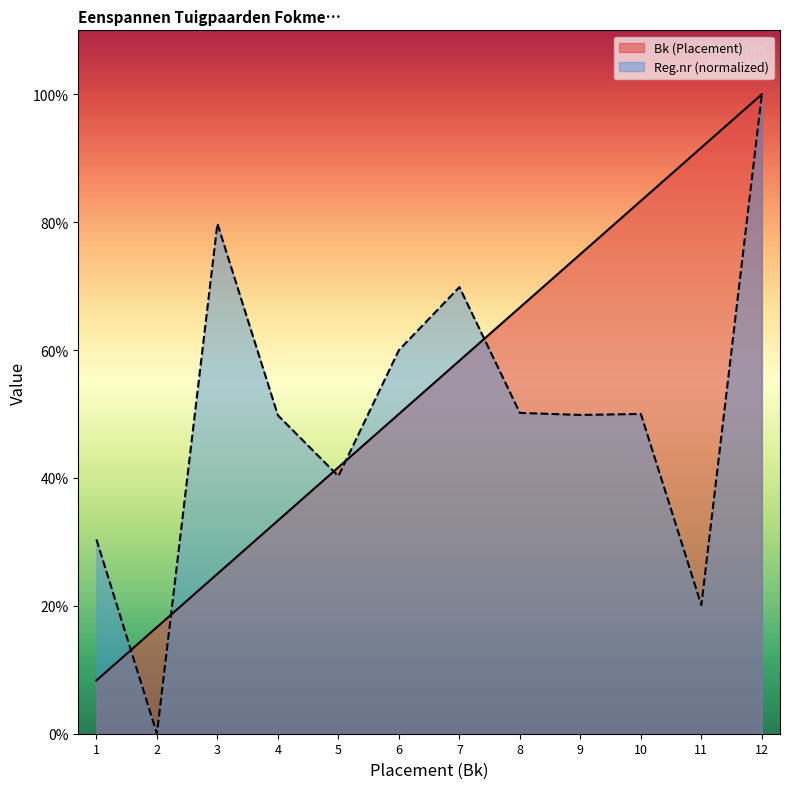

At 7, list the series in order from smallest to largest.

Bk (Placement), Reg.nr (normalized)